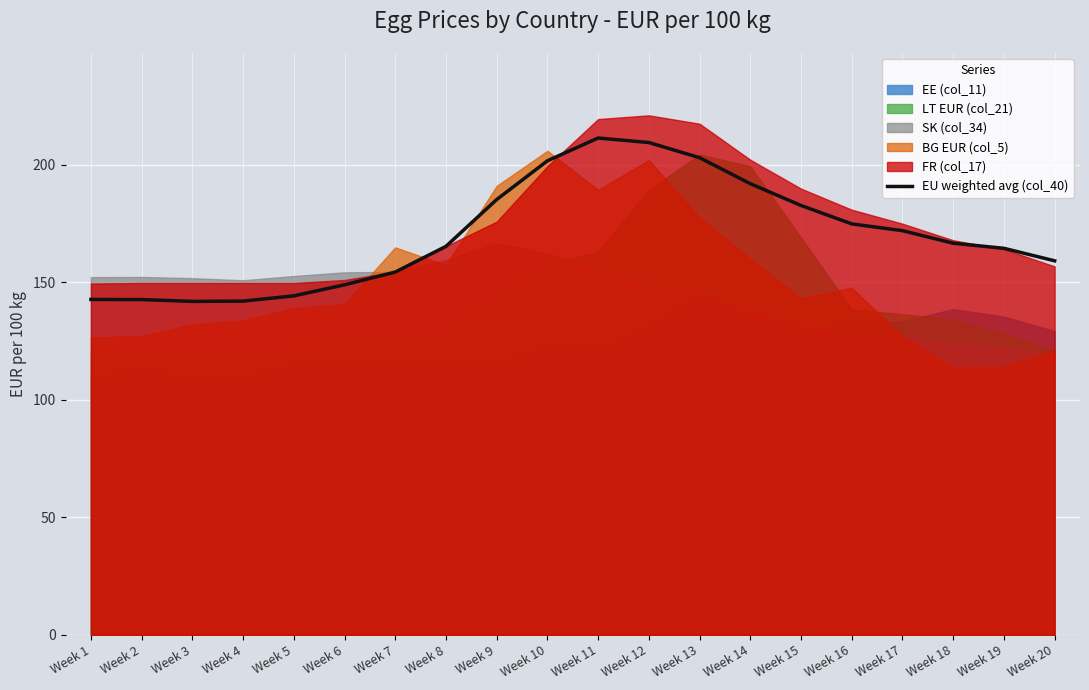

Reading left to right, transcribe all the data shown in this chart.

Week 1=142.7	Week 2=142.7	Week 3=141.9	Week 4=142.0	Week 5=144.3	Week 6=149.0	Week 7=154.4	Week 8=165.3	Week 9=185.2	Week 10=201.7	Week 11=211.4	Week 12=209.5	Week 13=203.1	Week 14=192.0	Week 15=182.7	Week 16=174.9	Week 17=172.0	Week 18=166.7	Week 19=164.5	Week 20=159.2